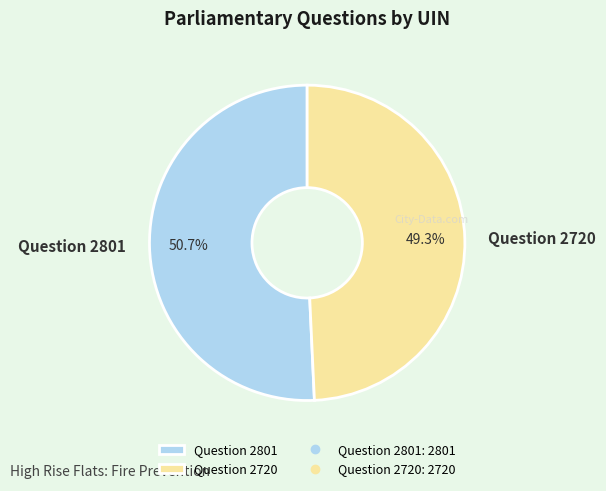

Which category has the smallest portion of the pie?

Question 2720